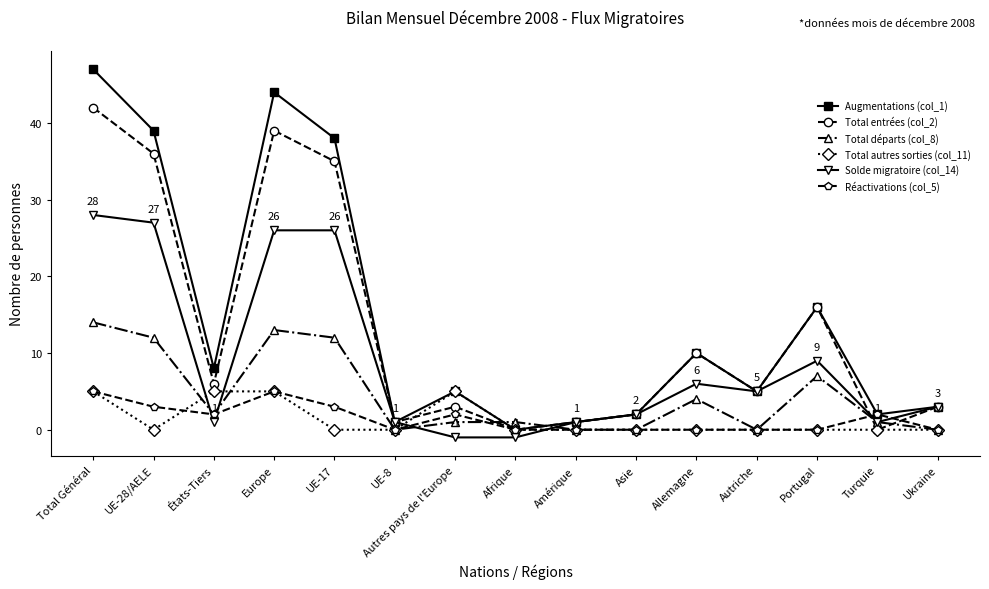

Which label corresponds to the largest value in the chart?

Total Général